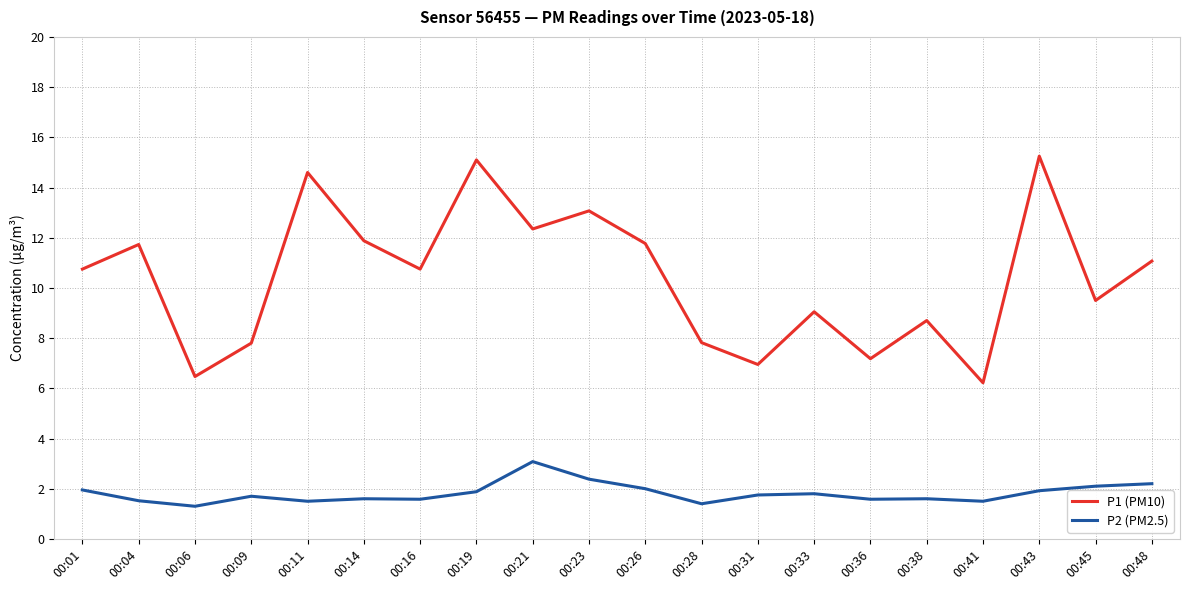

Where is the first local minimum for P1 (PM10)?

00:06